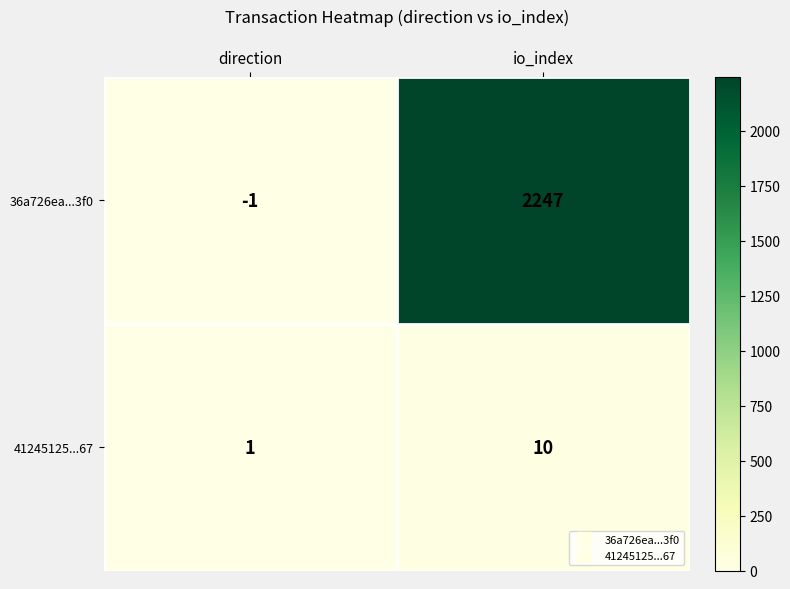

Reading left to right, what are all the values shown in this chart?

36a726ea...3f0: -1	2247
41245125...67: 1	10